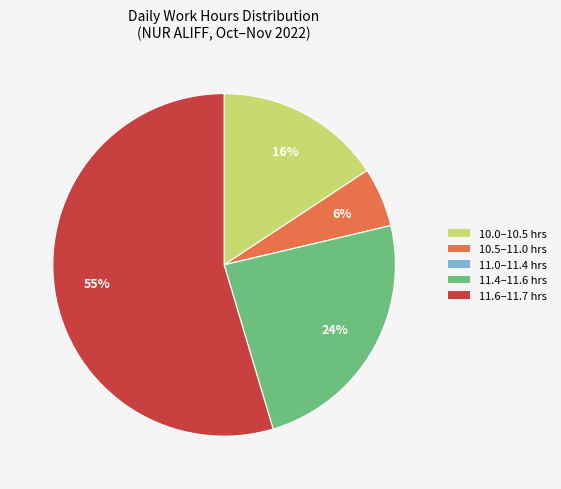

Is there any slice that represents more than half of the pie?

Yes